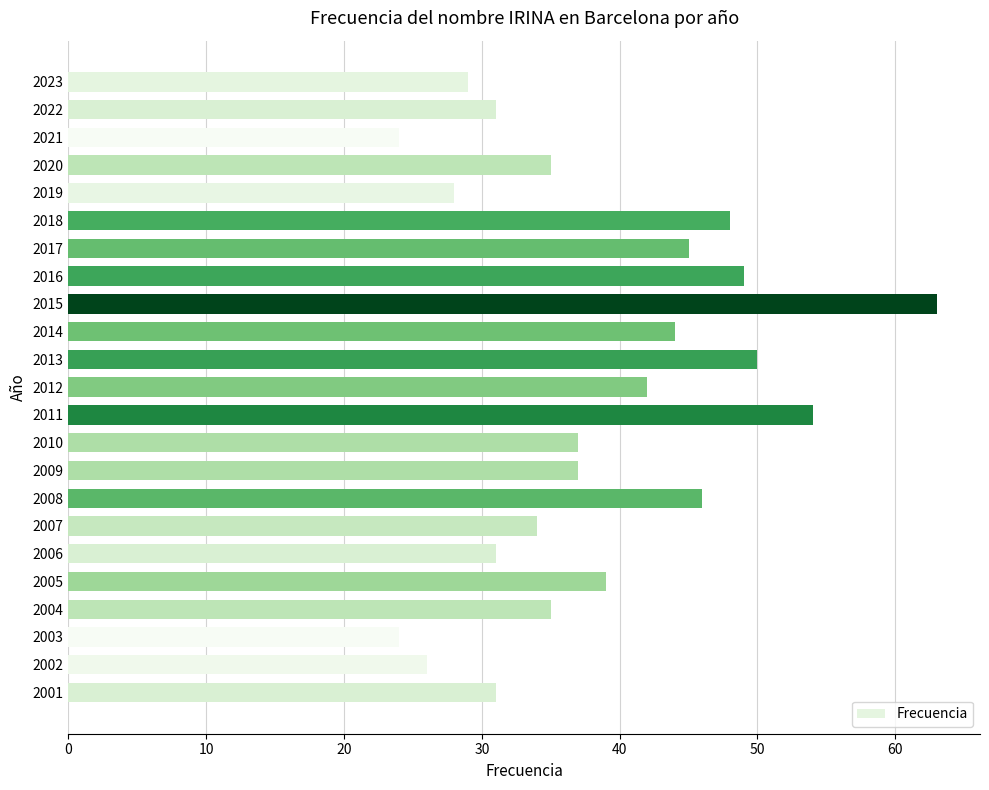

Reading top to bottom, extract all data points from this chart.

2023=29	2022=31	2021=24	2020=35	2019=28	2018=48	2017=45	2016=49	2015=63	2014=44	2013=50	2012=42	2011=54	2010=37	2009=37	2008=46	2007=34	2006=31	2005=39	2004=35	2003=24	2002=26	2001=31